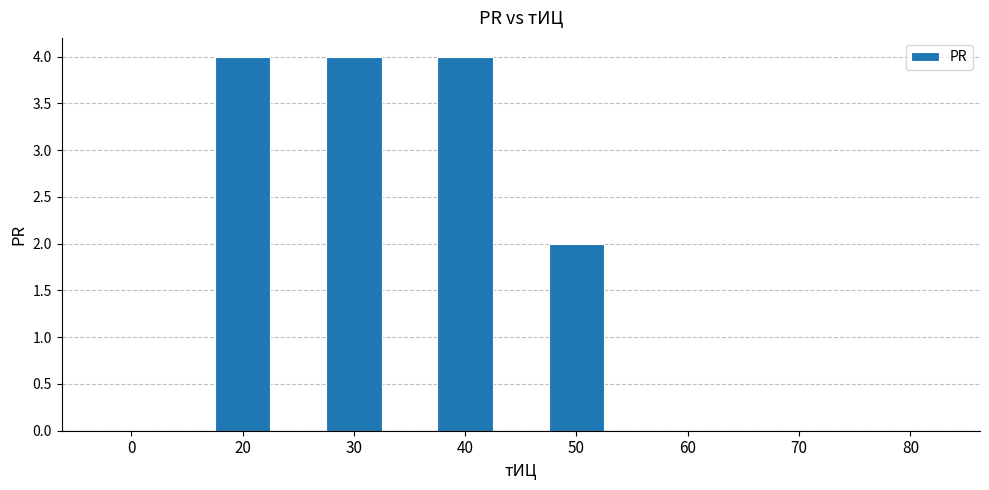

What is the change in value from 20 to 70?

-4